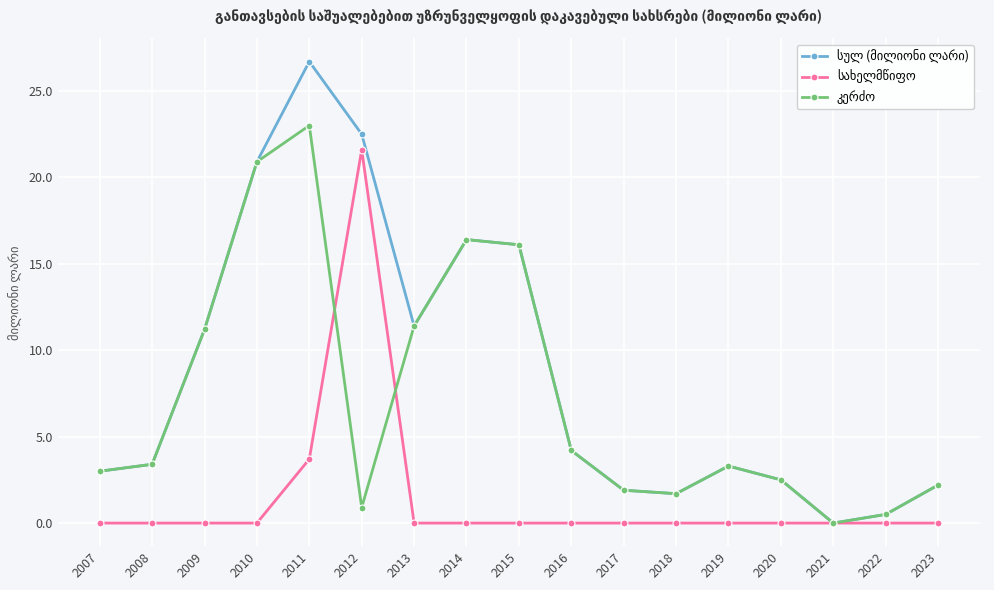

What is the total value across all series at 2016?

8.4